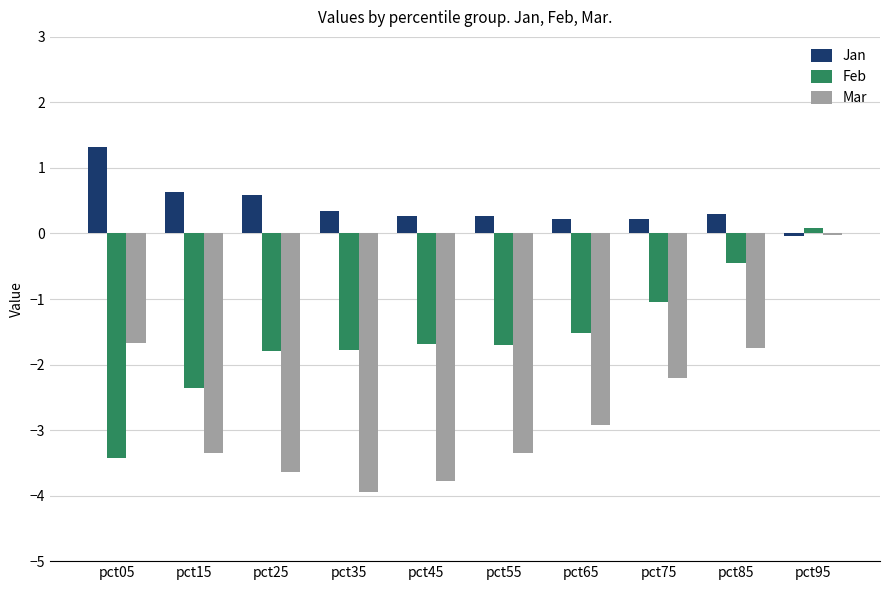

How many data points in Feb are above -1?

2